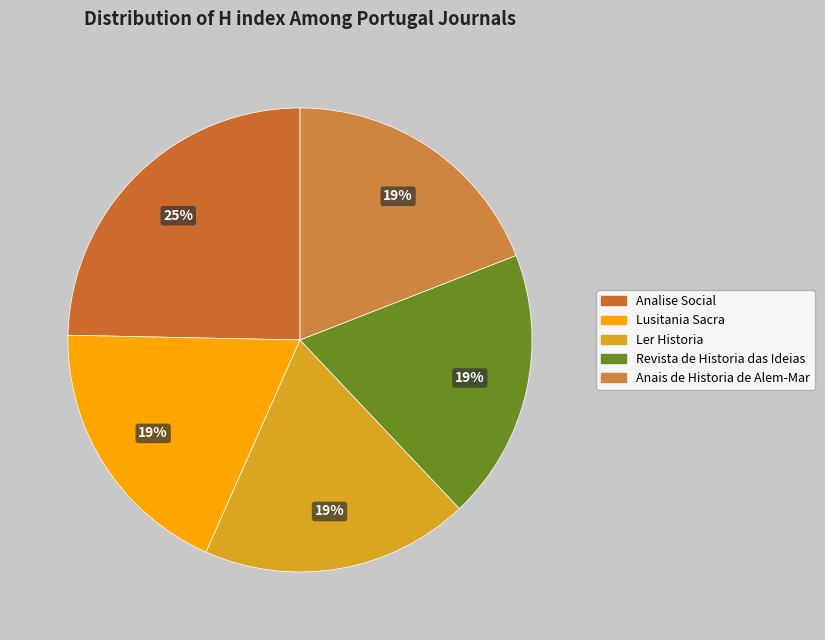

To the nearest percent, what is the average slice percentage?

20%